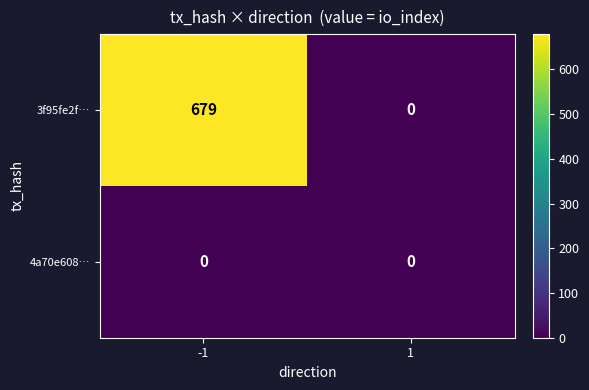

How many categories are shown in the chart?

2